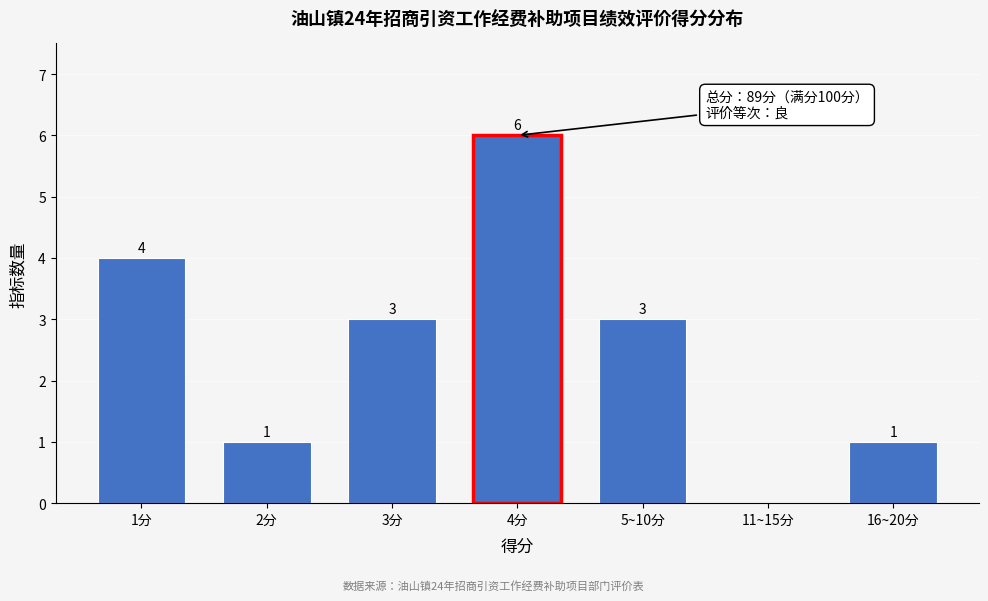

Reading left to right, list all the values displayed in this chart.

1分=4	2分=1	3分=3	4分=6	5~10分=3	11~15分=0	16~20分=1